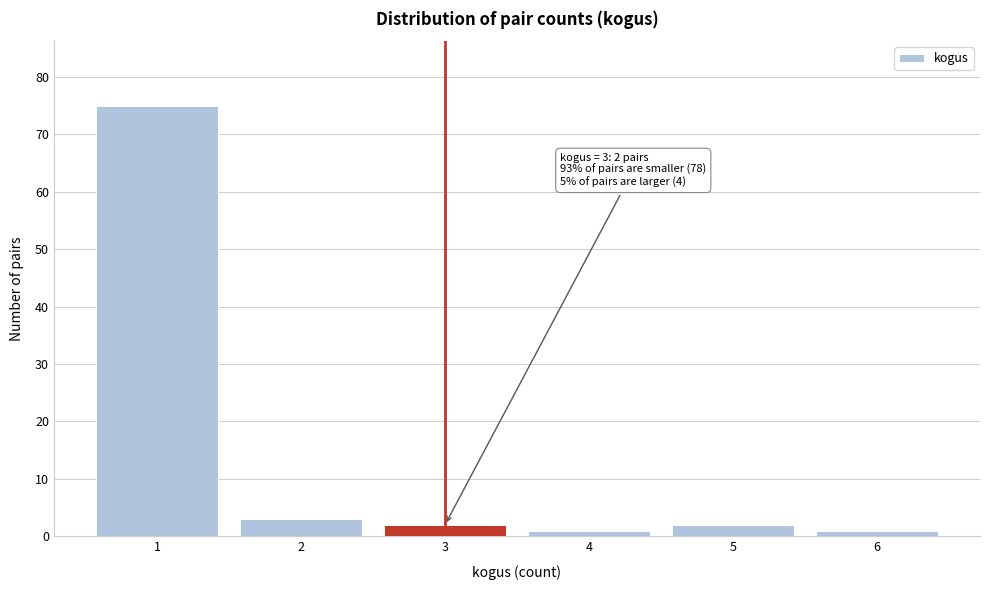

Which range on the x-axis has the tallest bar?

0.5 to 1.5